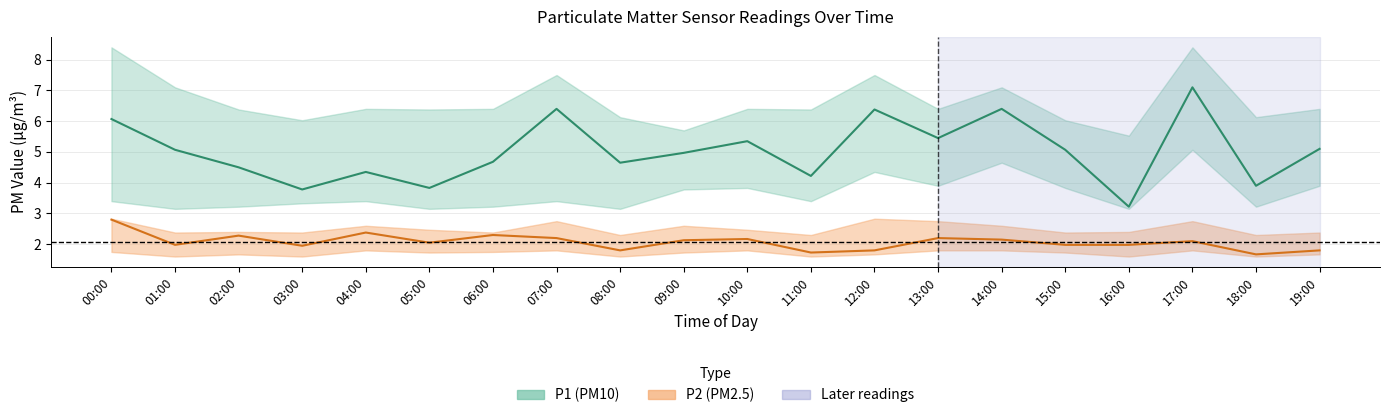

Is this an area chart (filled region under the line)?

No